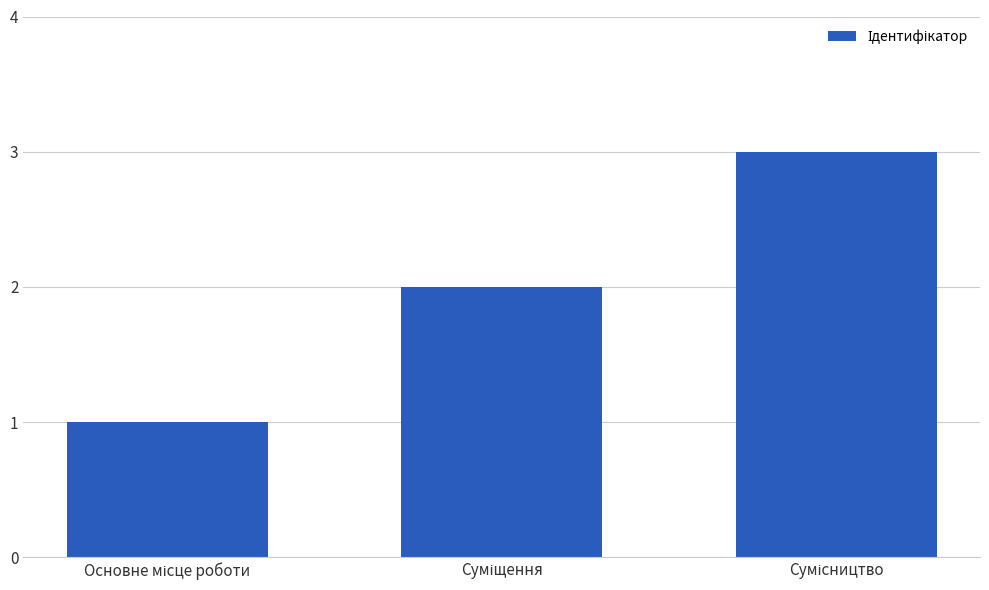

What is the greatest value displayed?

3